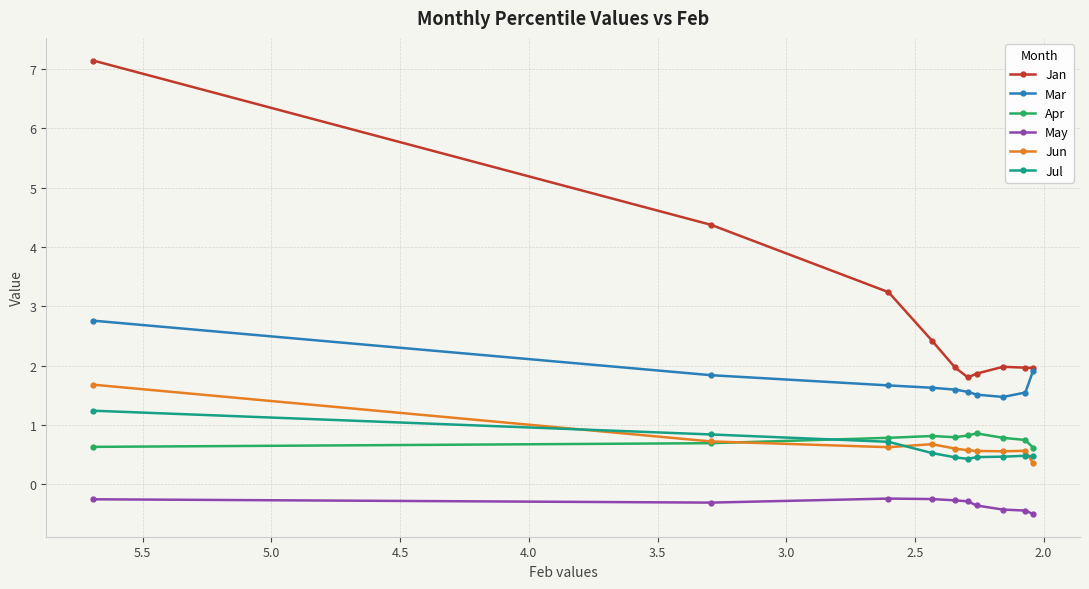

What are all the series names shown in the legend?

Jan, Mar, Apr, May, Jun, Jul